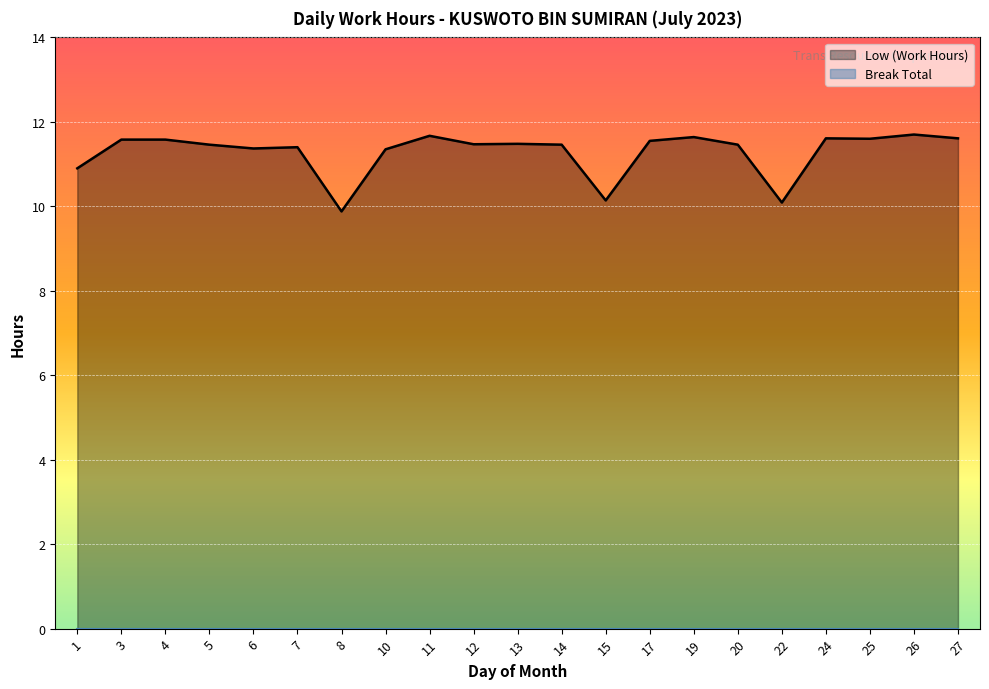

What is the value of the 16th point from the left?

11.5